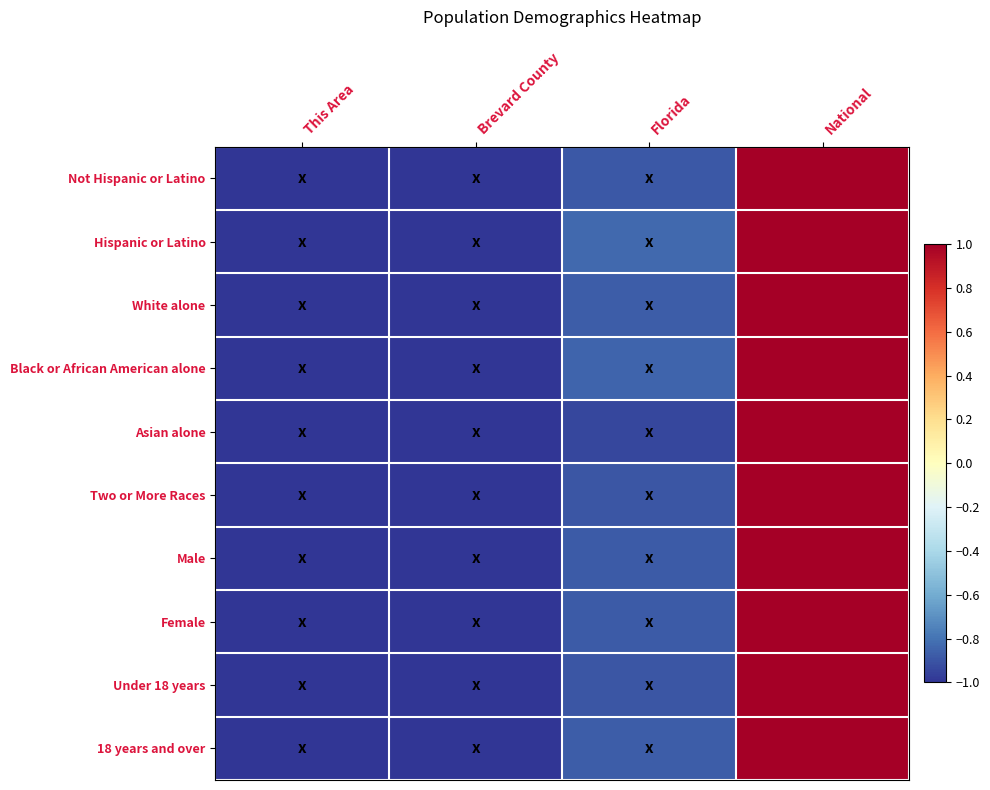

What is the total value across all series at National?

10.0